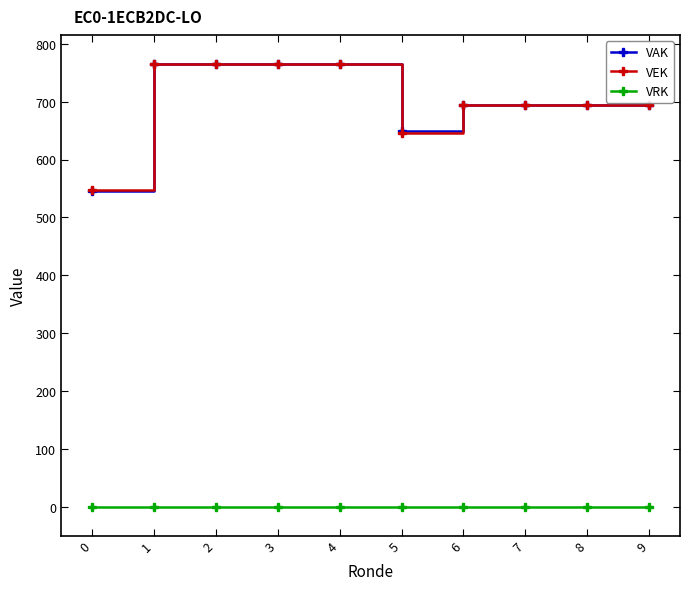

True or false: VAK and VRK intersect in this chart.

False